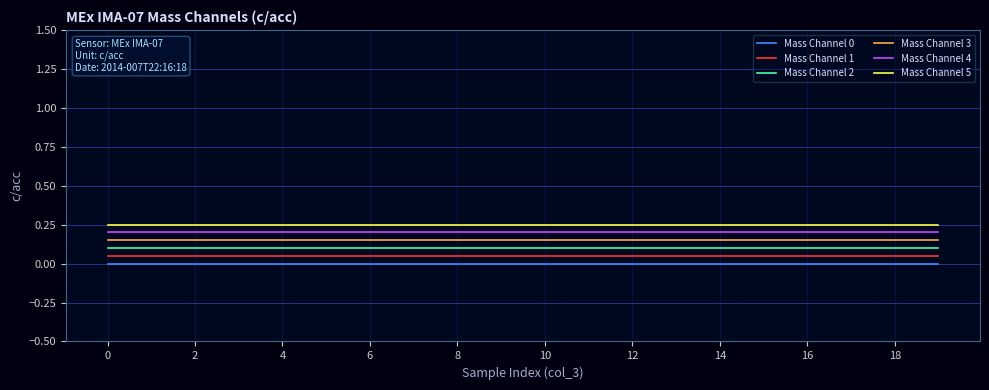

List the series in order of their peak value, lowest first.

Mass Channel 0, Mass Channel 1, Mass Channel 2, Mass Channel 3, Mass Channel 4, Mass Channel 5